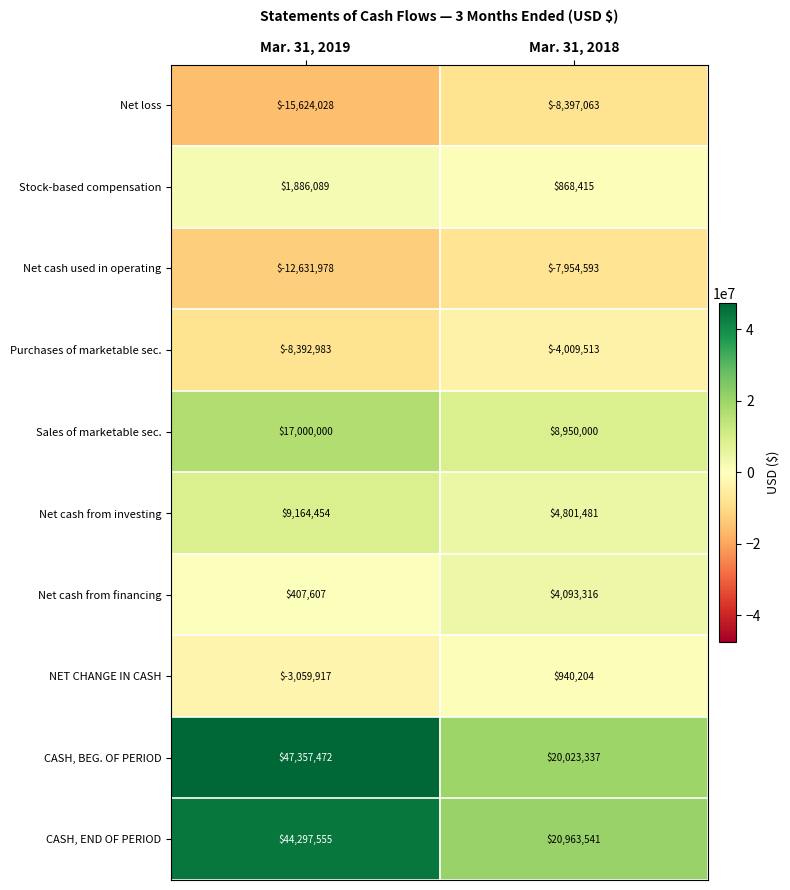

Which category has the highest value across all series?

Mar. 31, 2019